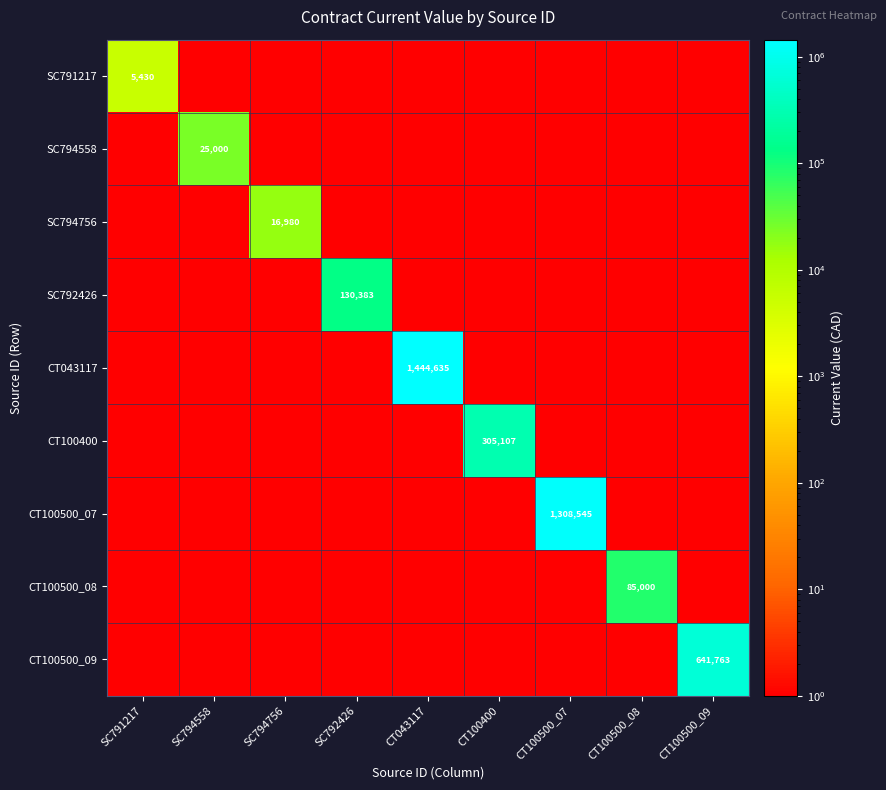

True or false: CT043117 has a value of 2327832 at CT043117.

False